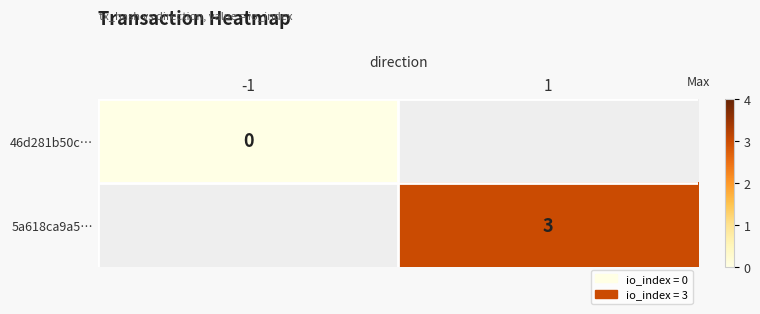

Is the value of 5a618ca9a5… at 1 greater than the value of 46d281b50c… at -1?

Yes